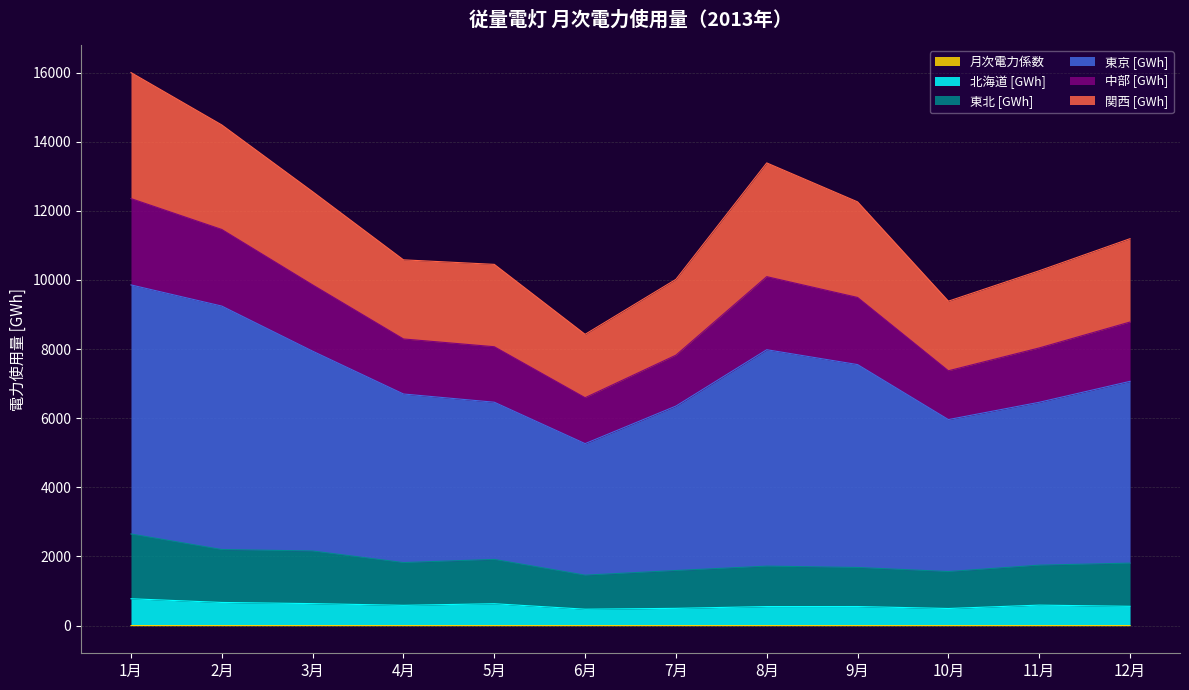

What is the difference between the second highest and second lowest values in the 北海道 [GWh] series?

174.5